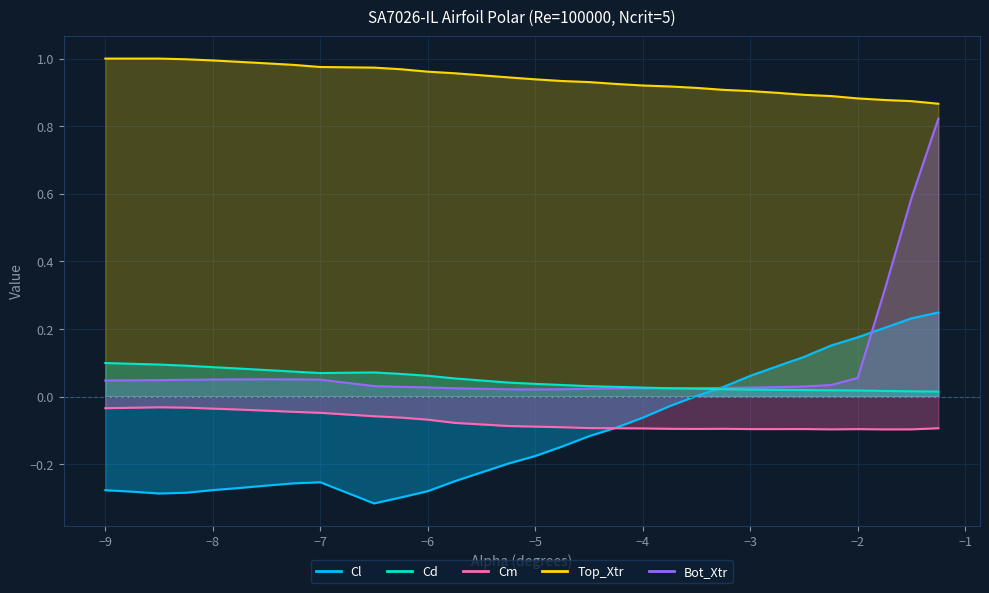

List the labels in order of Cm value, largest first.

-8.5, -8.25, -8.75, -9.0, -8.0, -7.75, -7.5, -7.25, -7.0, -6.5, -6.25, -6.0, -5.75, -5.25, -5.0, -4.75, -4.5, -4.25, -1.25, -4.0, -3.75, -3.25, -3.5, -2.5, -3.0, -2.75, -2.0, -2.25, -1.5, -1.75